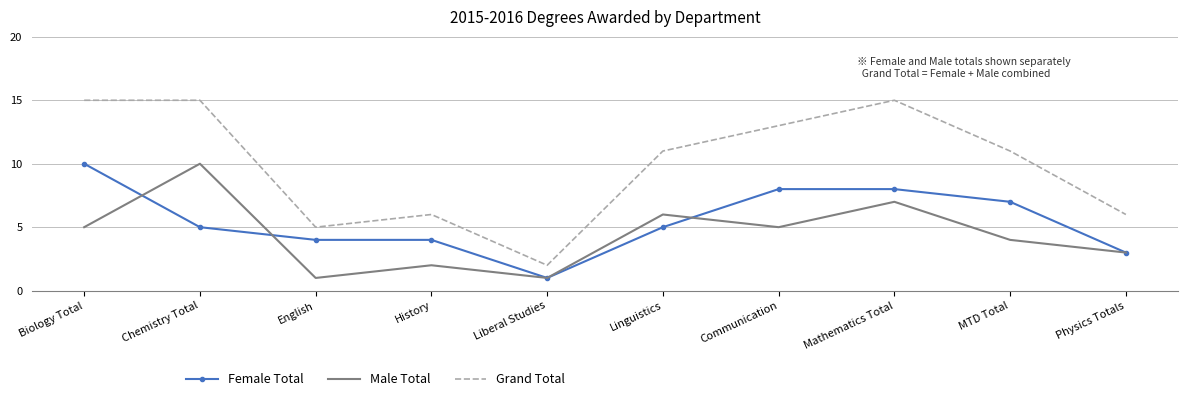

True or false: Grand Total and Female Total intersect in this chart.

False